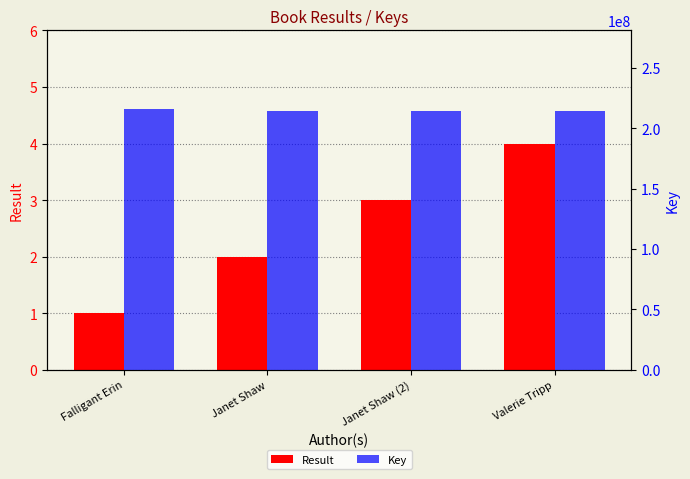

List the labels in order of Result value, smallest first.

Falligant Erin, Janet Shaw, Janet Shaw (2), Valerie Tripp